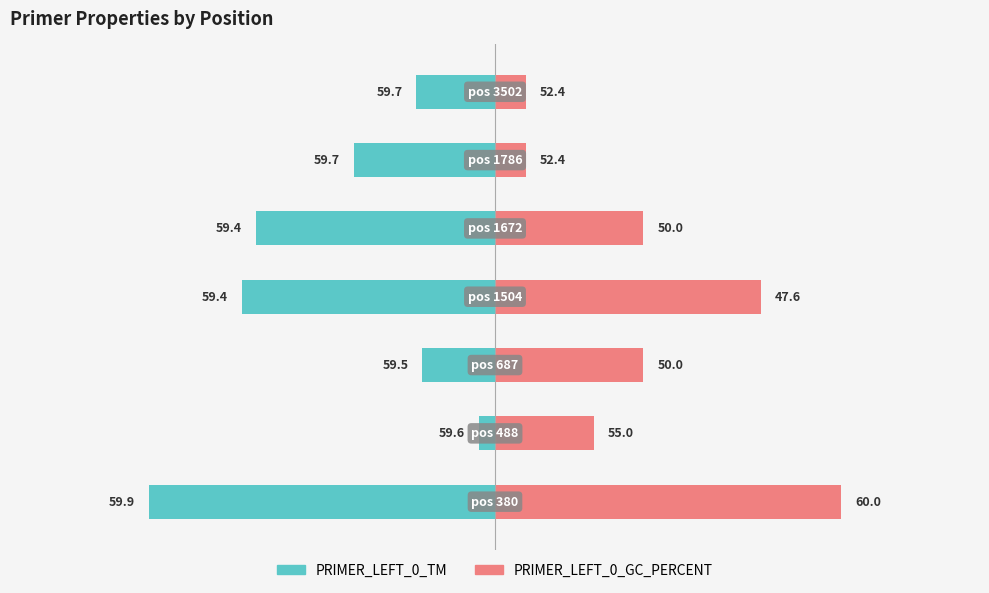

Between 1 and 0, which is larger?

1